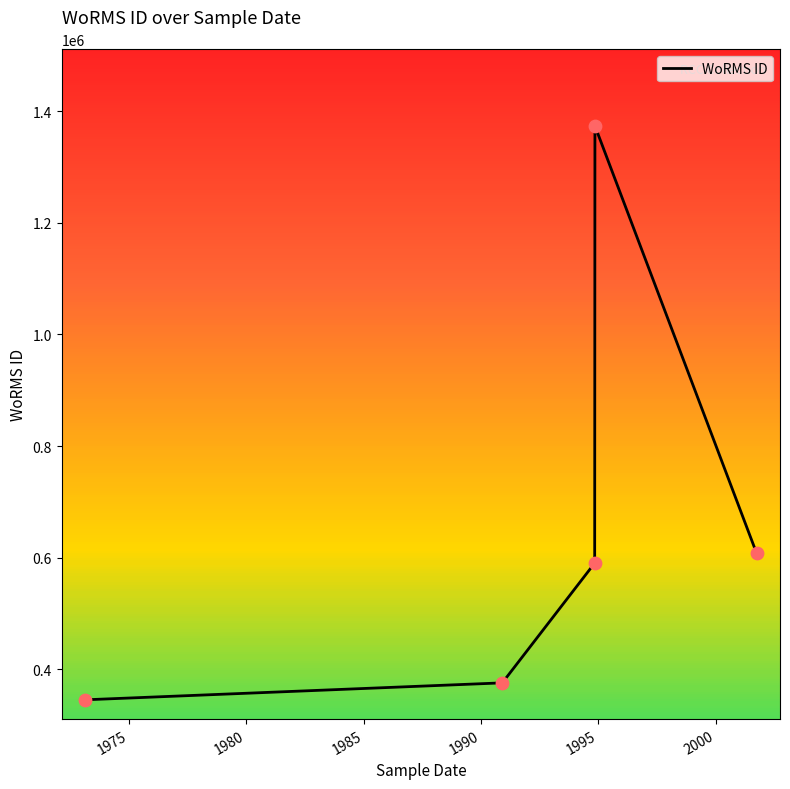

What is the lowest value of the WoRMS ID series?

345504